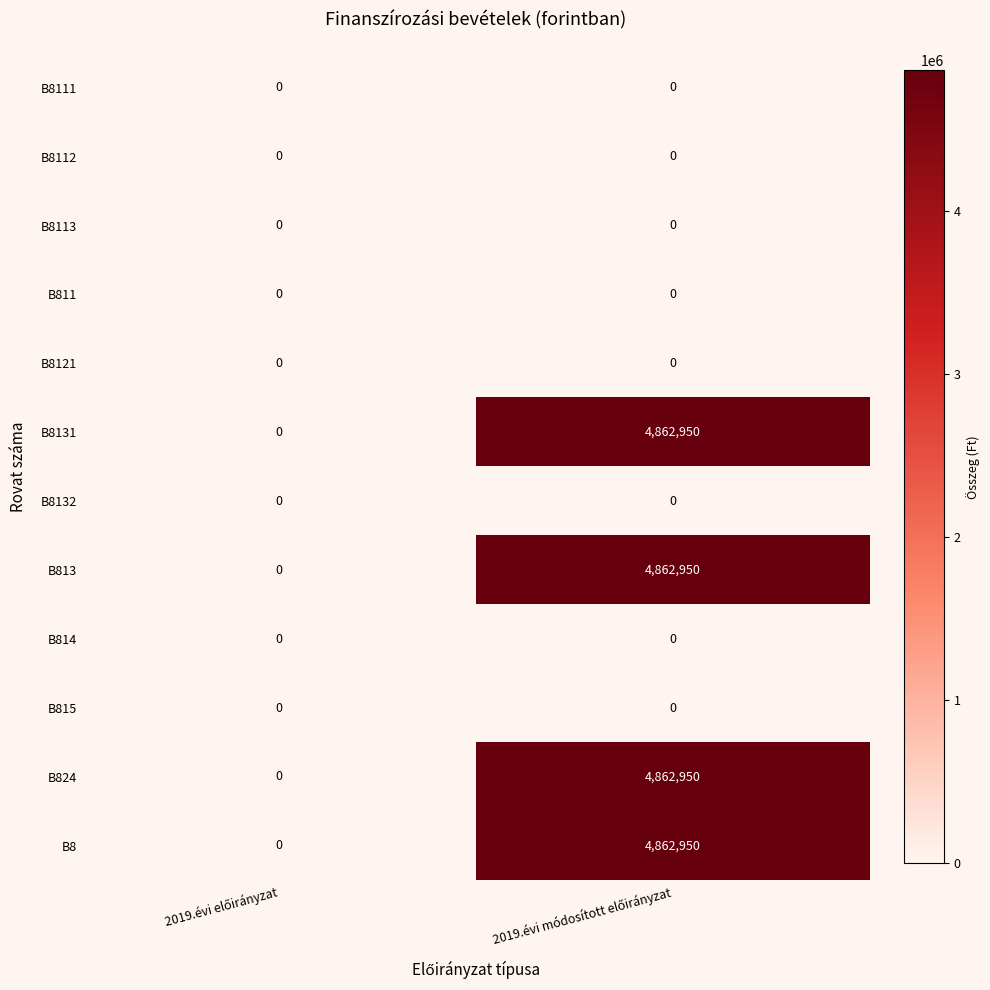

What is the highest value of the B8 series?

4862950